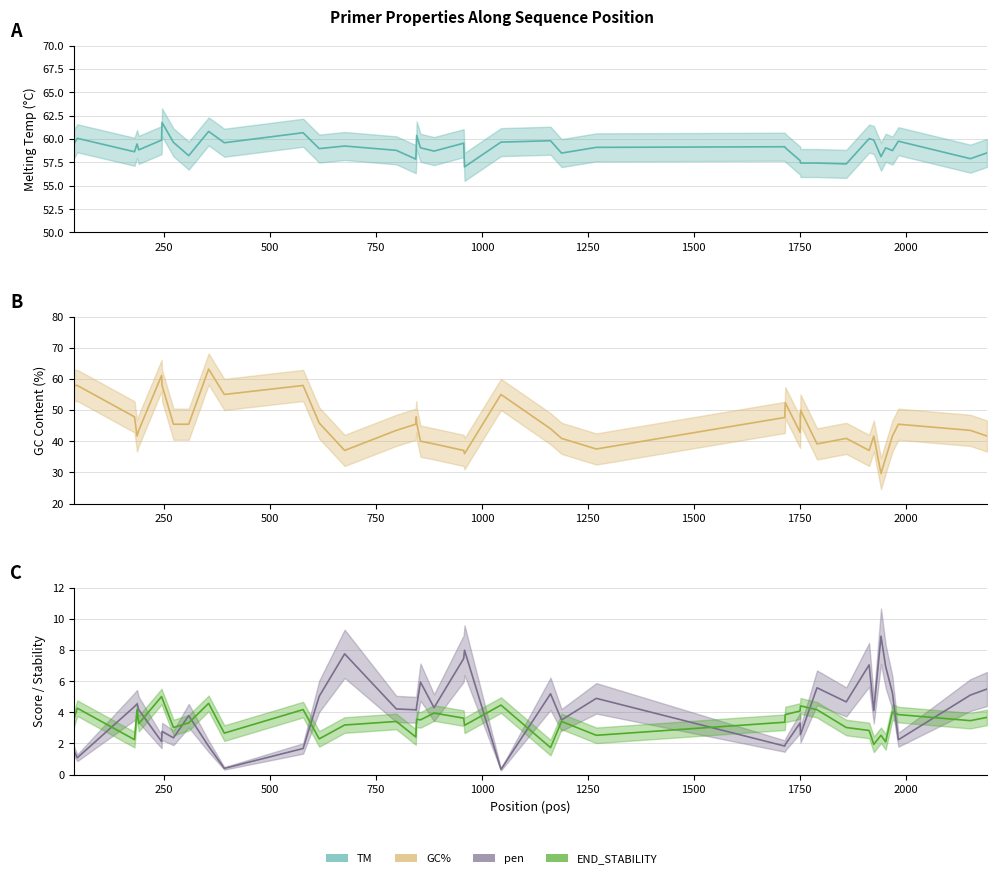

What is the difference between the highest and lowest values at 957?

55.9